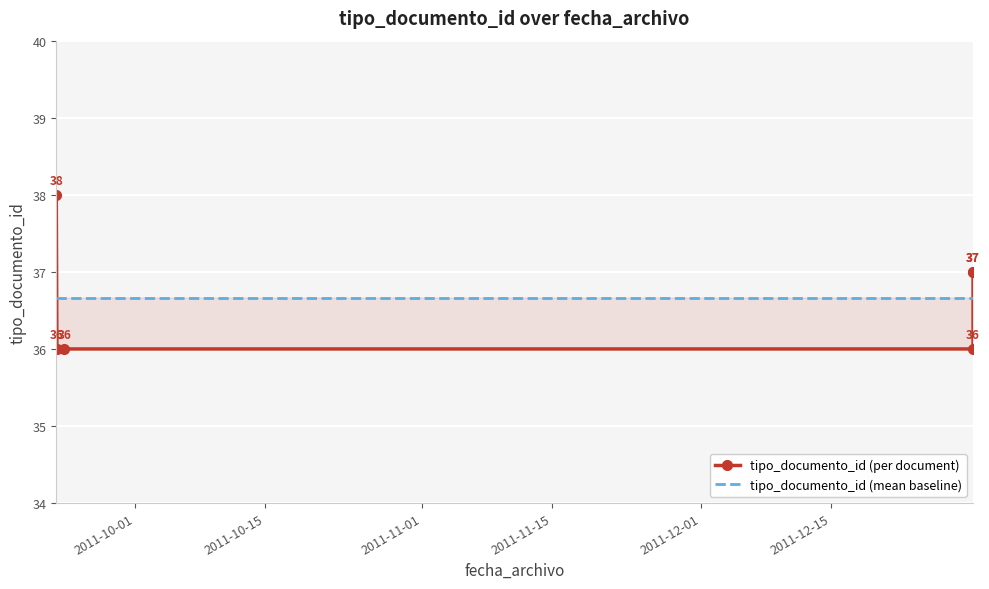

True or false: tipo_documento_id (mean baseline) and tipo_documento_id (per document) intersect in this chart.

True